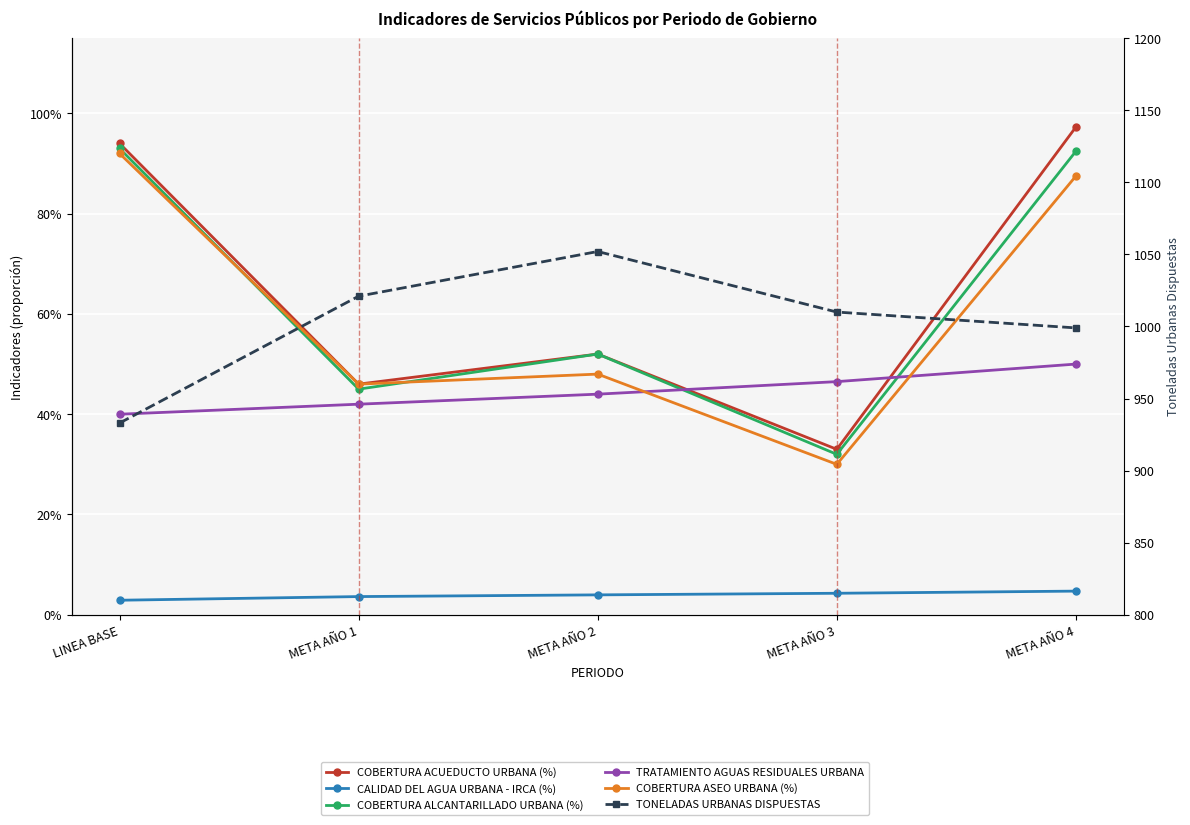

True or false: TONELADAS URBANAS DISPUESTAS and TRATAMIENTO AGUAS RESIDUALES URBANA cross at least once.

False